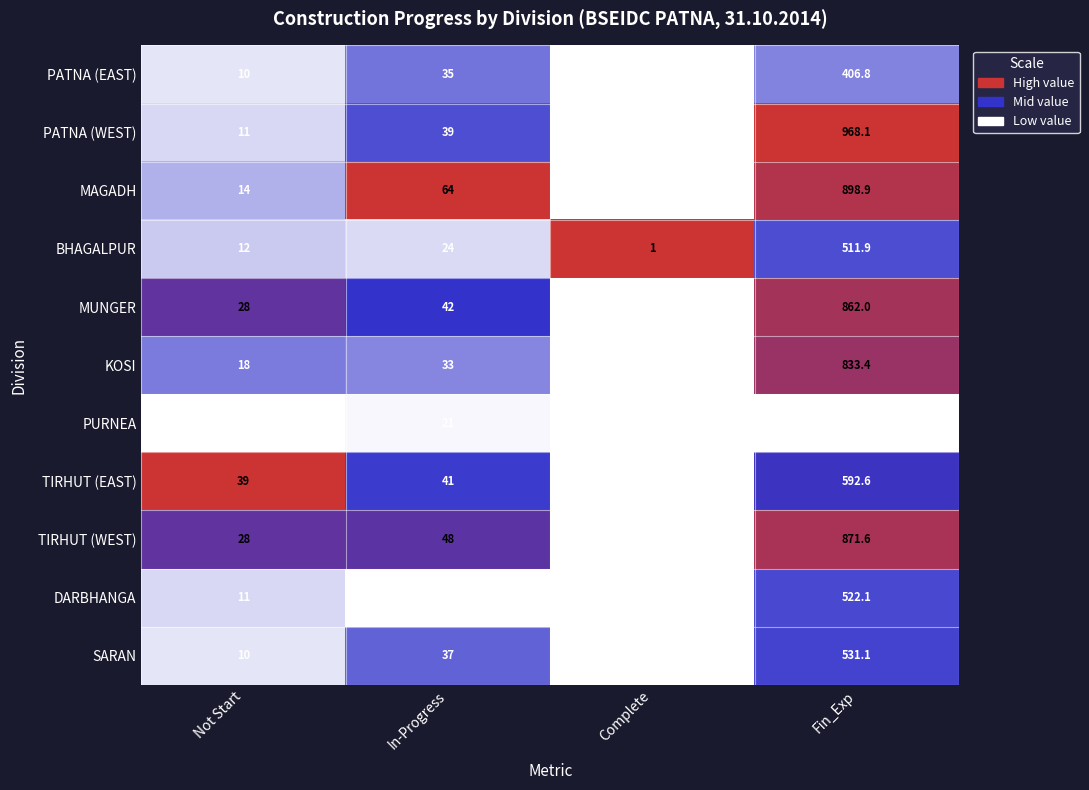

What is the total value across all series at Complete?

1.0